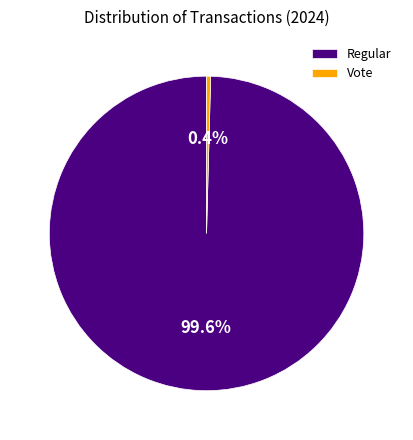

To the nearest percent, what is the combined percentage of Regular and Vote?

100%